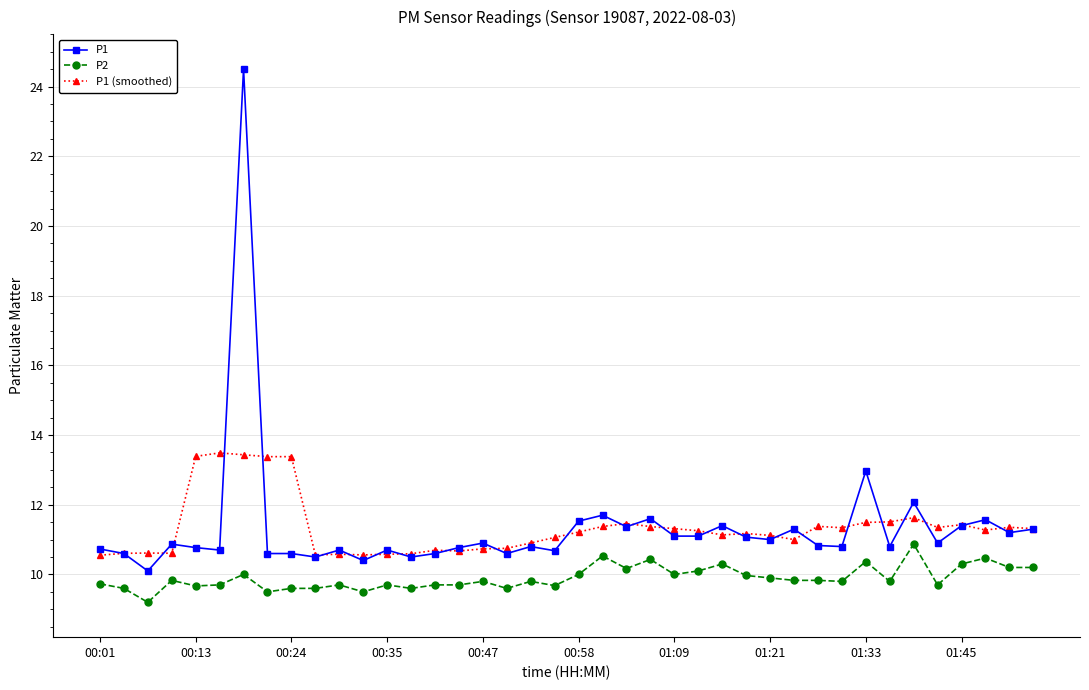

True or false: P1 has more than 1 points higher than both neighbors.

True